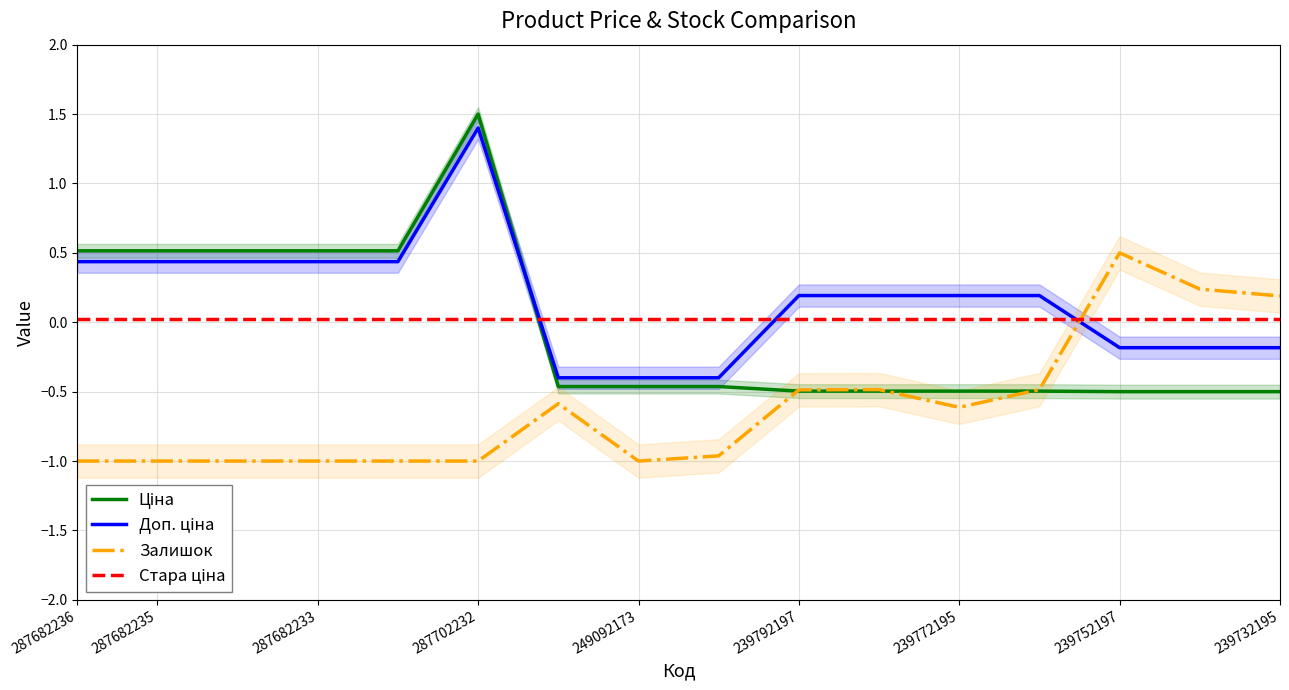

How many negative values does the Залишок series have?

13